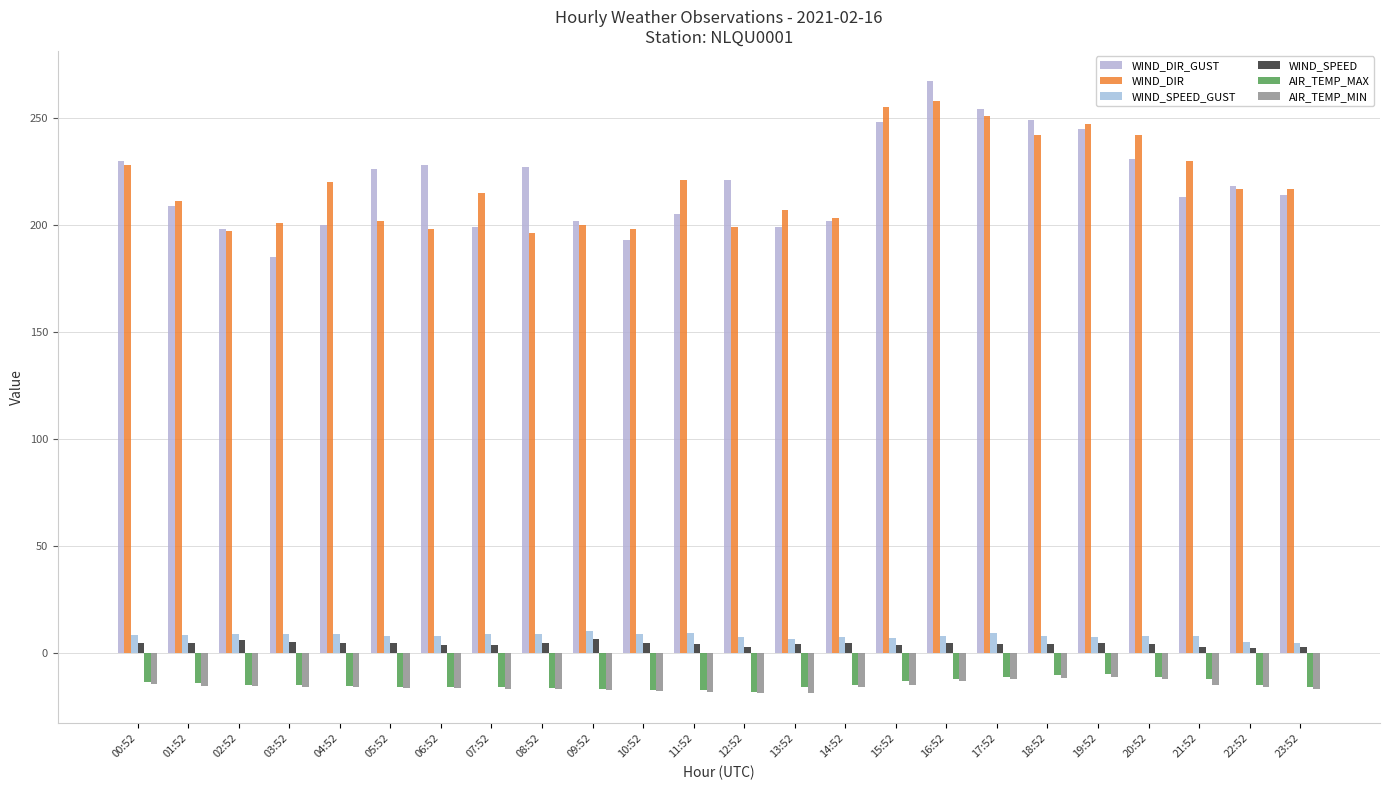

At which label does AIR_TEMP_MIN reach its minimum?

12:52